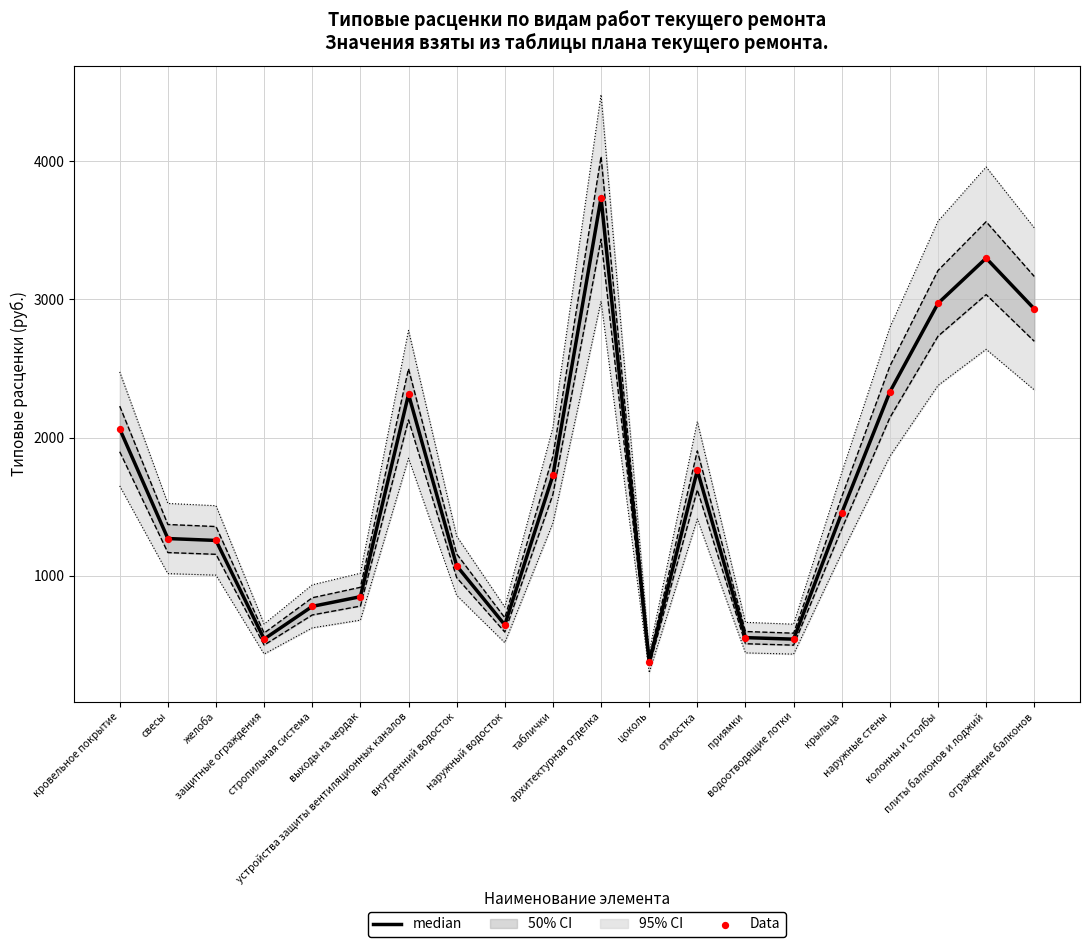

Is the value of Data at желоба greater than the value of median at кровельное покрытие?

No